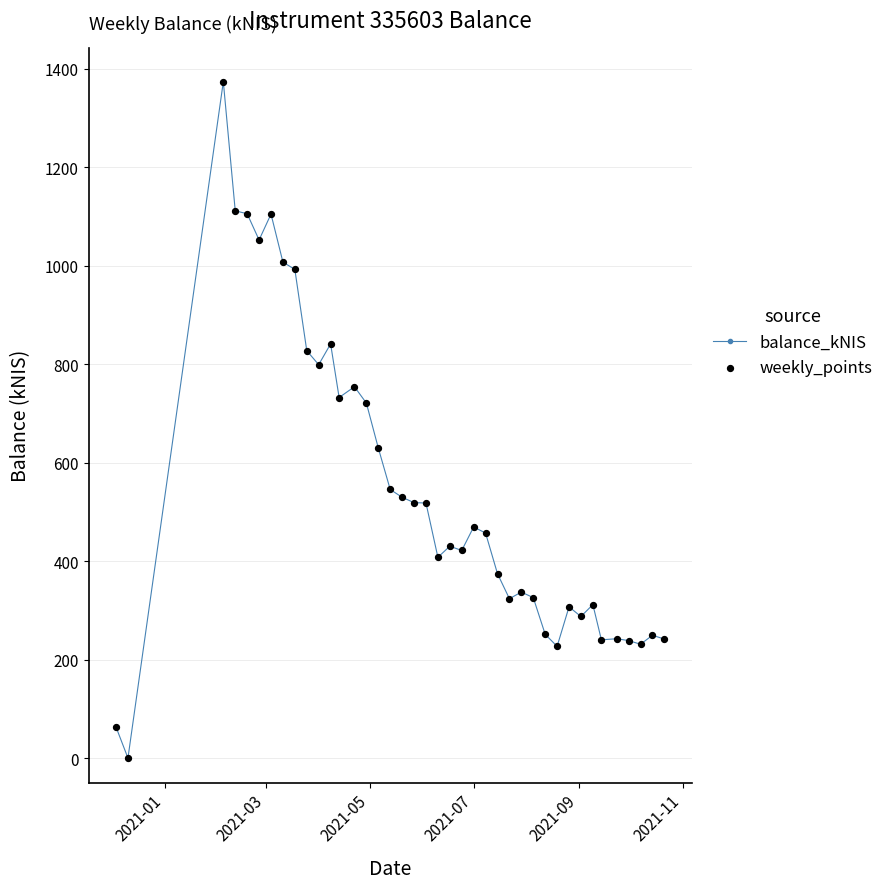

True or false: there are more than 2 points higher than both neighbors.

True